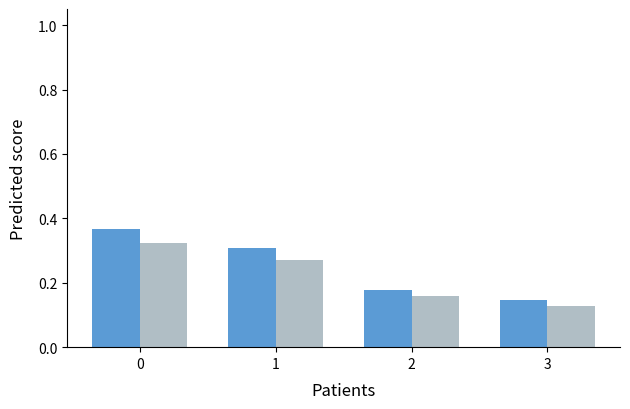

What is the total value across all series at 1?

0.6